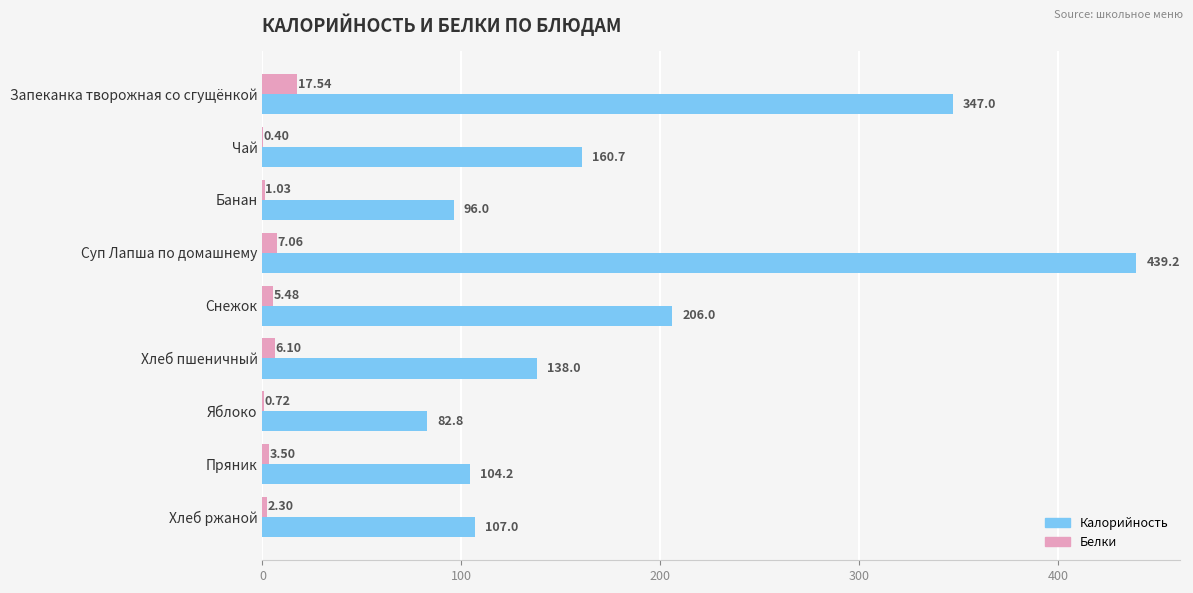

Which series changed the most between Запеканка творожная со сгущёнкой and Хлеб ржаной?

Калорийность